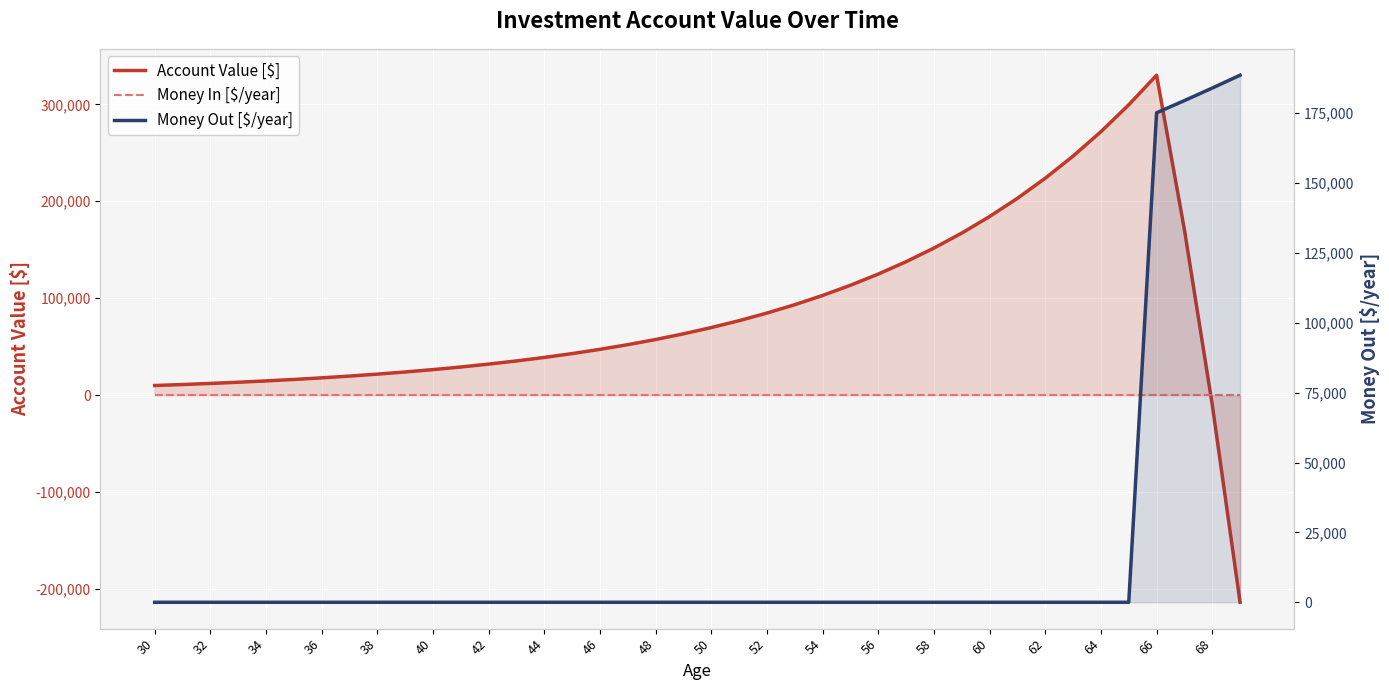

What is the lowest value of the Account Value [$] series?

-213523.8